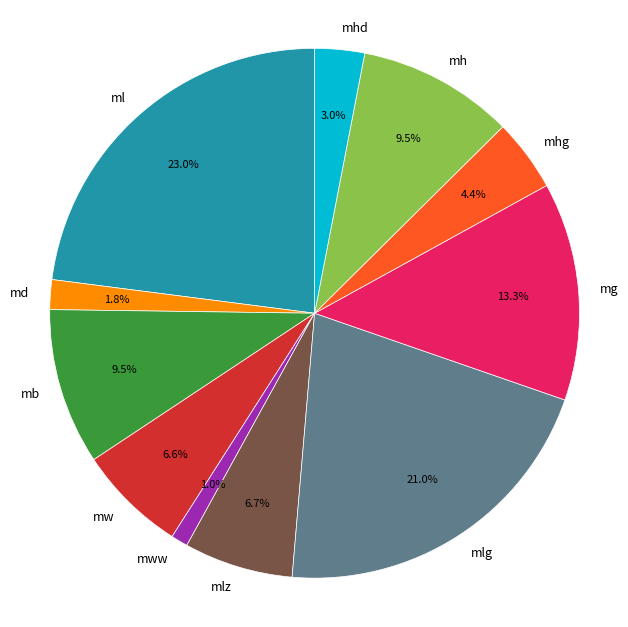

Is there a majority slice in this chart?

No